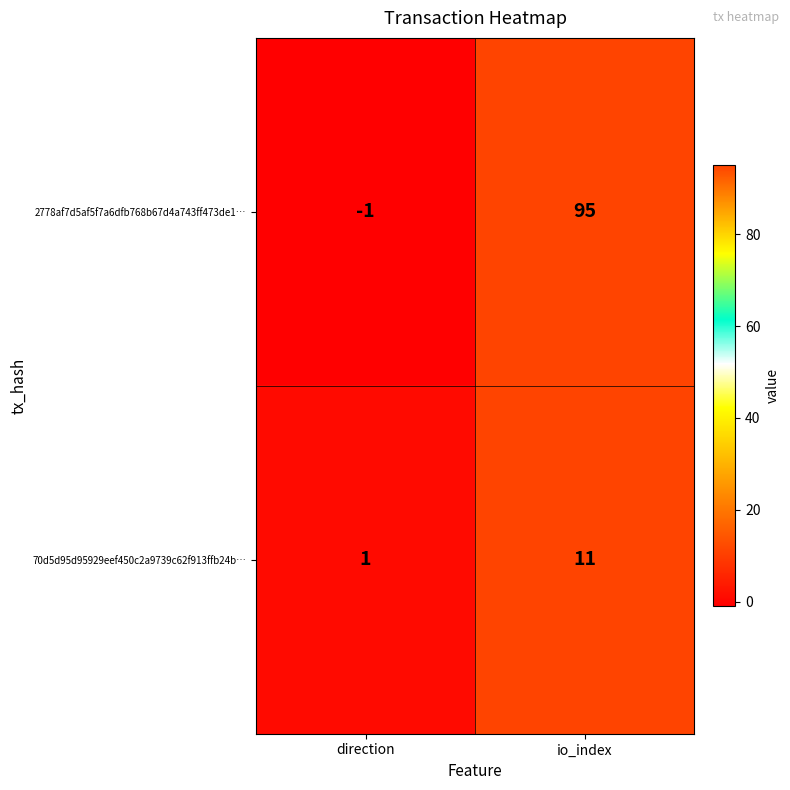

Which label corresponds to the largest value in the chart?

io_index